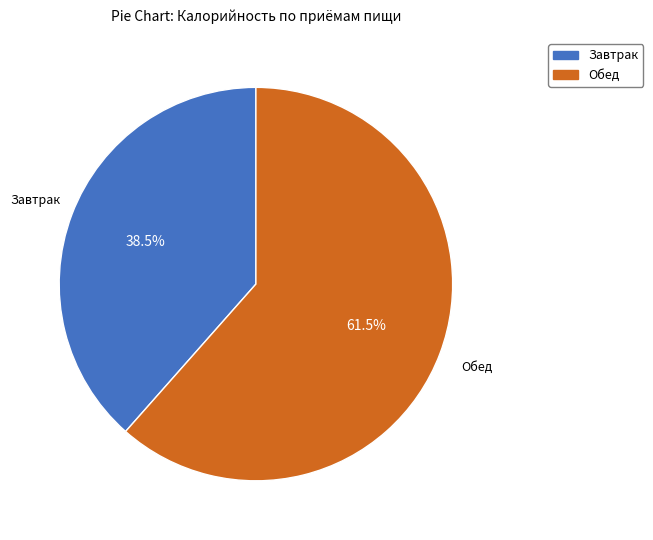

What portion of the pie excludes Завтрак?

61.5%